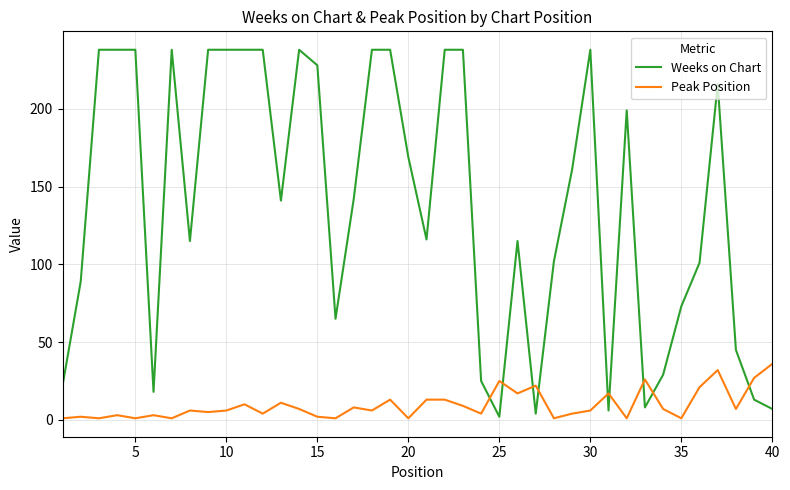

Which series has the largest range (max minus min)?

Weeks on Chart